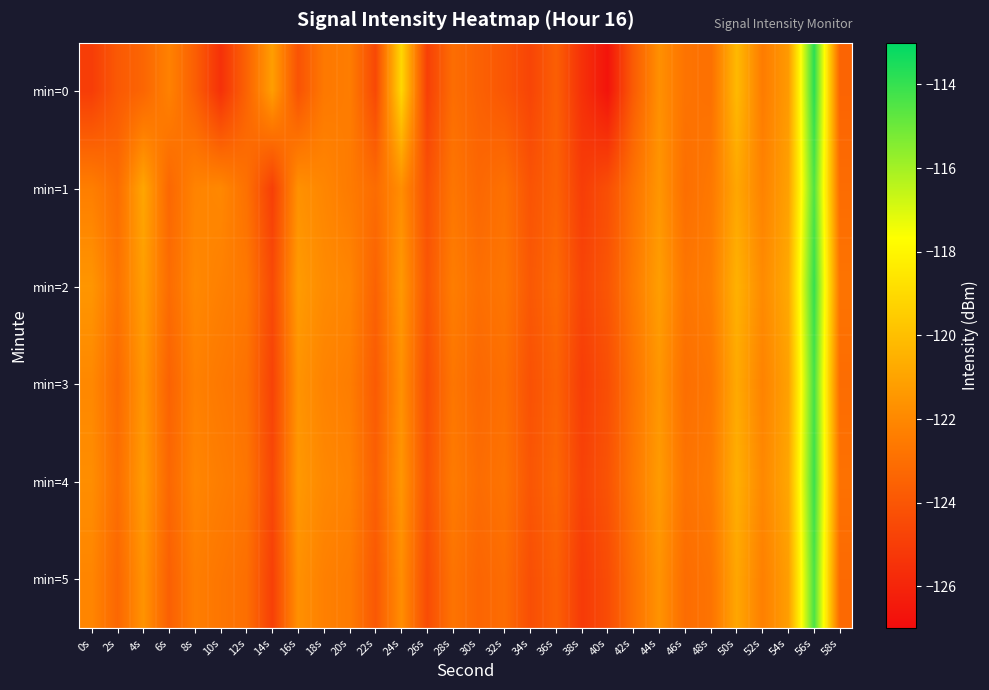

Rank the series at 30s from lowest to highest value.

min=0, min=5, min=1, min=3, min=4, min=2